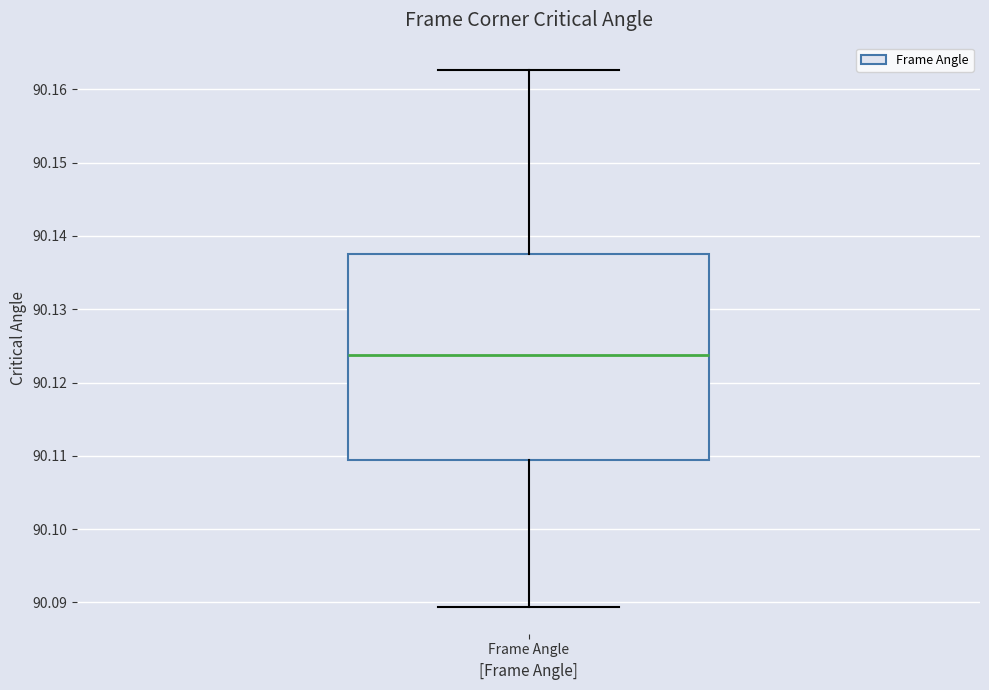

Transcribe this box plot: give where the median line is, the range the box spans, and where the two whiskers end, as read against the y-axis. The values are not printed on the chart, so give them approximately, as read against the axis.

median 90.124, box 90.109 to 90.138, whiskers 90.089 to 90.163